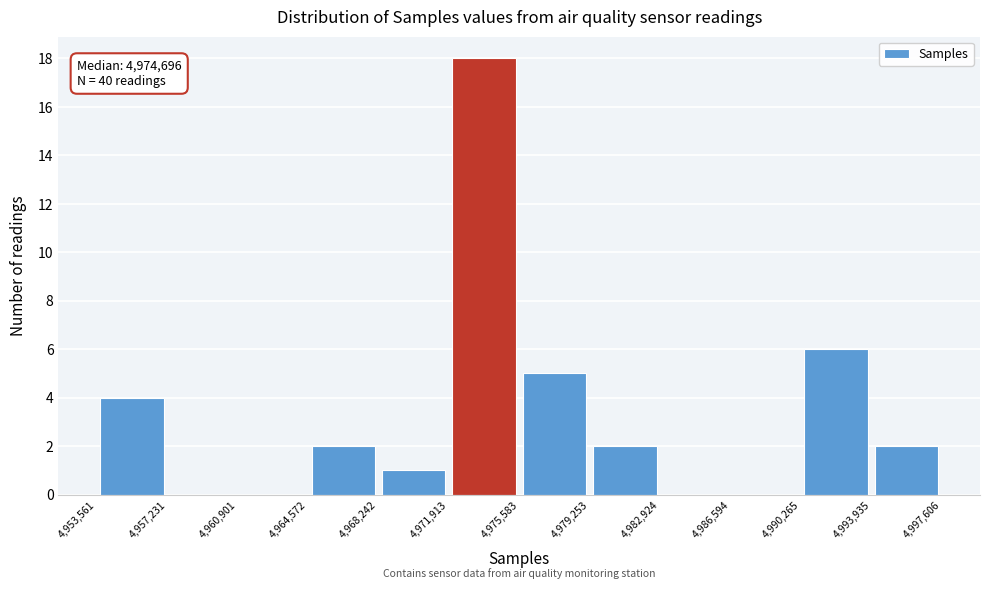

Over which range of the x-axis is the bar tallest?

4,971,913 to 4,975,583